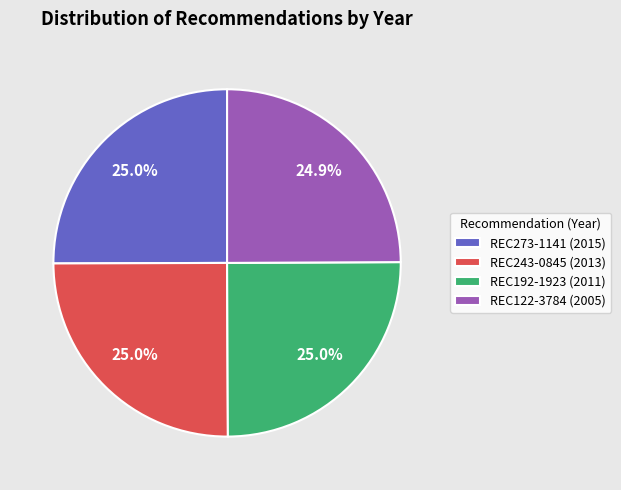

To the nearest percent, what is the average slice percentage?

25%